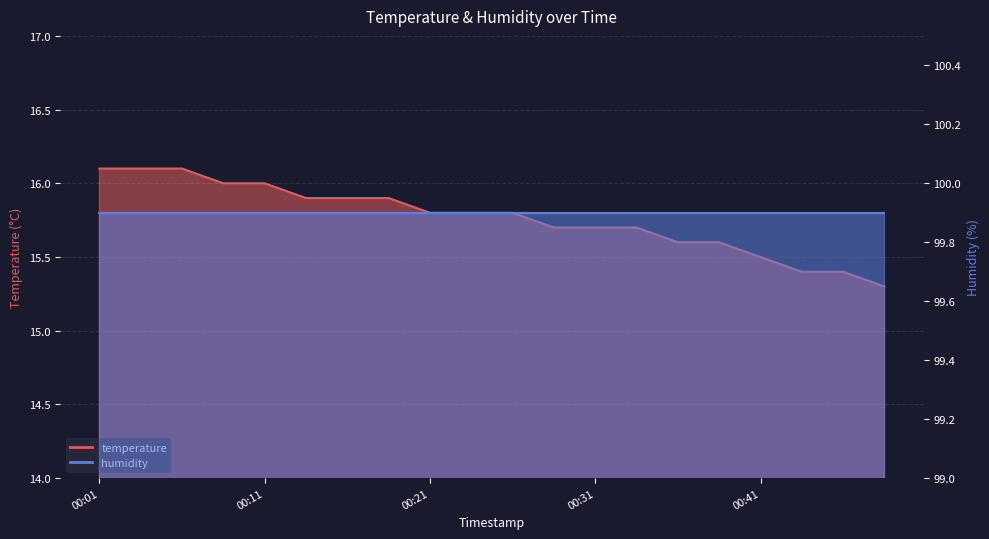

Reading left to right, transcribe all the data shown in this chart.

00:01=16.1	00:04=16.1	00:06=16.1	00:09=16.0	00:11=16.0	00:14=15.9	00:16=15.9	00:19=15.9	00:21=15.8	00:23=15.8	00:26=15.8	00:28=15.7	00:31=15.7	00:33=15.7	00:36=15.6	00:38=15.6	00:41=15.5	00:43=15.4	00:46=15.4	00:48=15.3